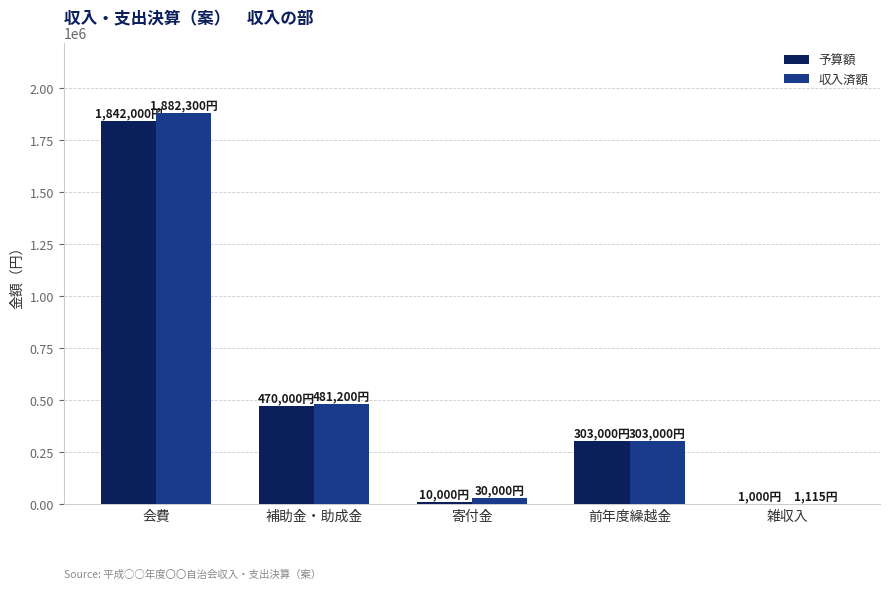

Is it true that 収入済額 equals 30000 at 寄付金?

True